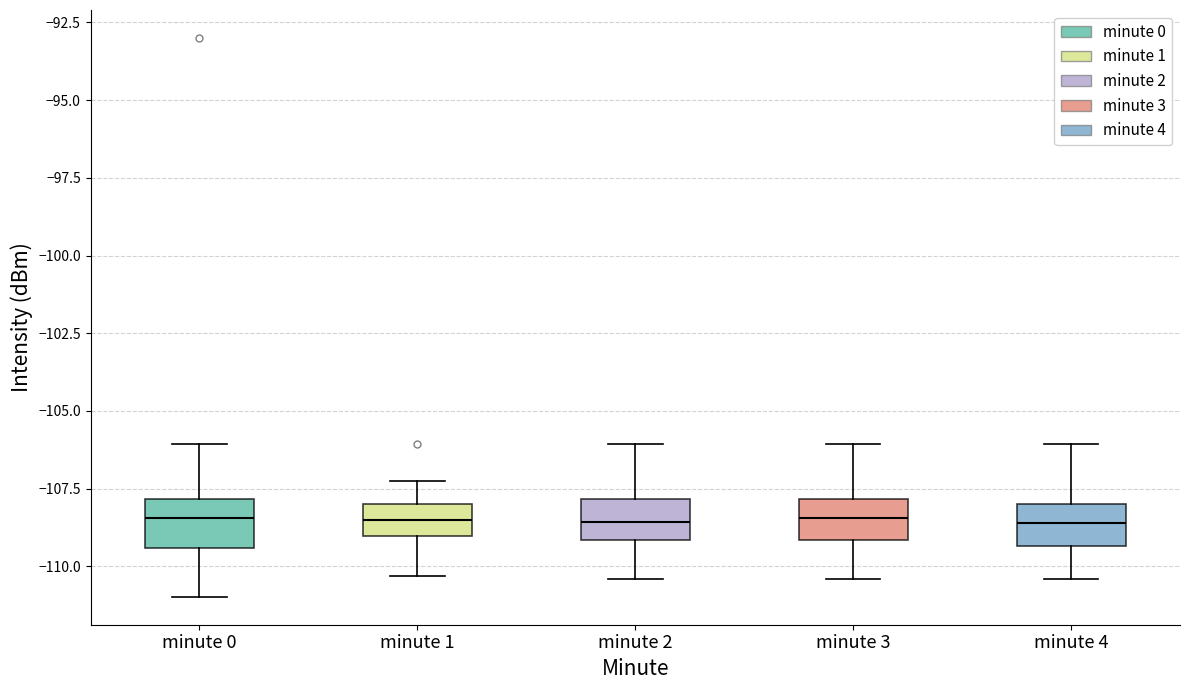

Reading left to right, read every box against the y-axis: the position of its median line, the range the box covers, and the ends of its whiskers. The values are not printed on the chart, so give them approximately, as read against the axis.

minute 0: median -108.5, box -109.5 to -108.0, whiskers -111.0 to -106.0
minute 1: median -108.5, box -109.0 to -108.0, whiskers -110.5 to -107.0
minute 2: median -108.5, box -109.0 to -108.0, whiskers -110.5 to -106.0
minute 3: median -108.5, box -109.0 to -108.0, whiskers -110.5 to -106.0
minute 4: median -108.5, box -109.5 to -108.0, whiskers -110.5 to -106.0